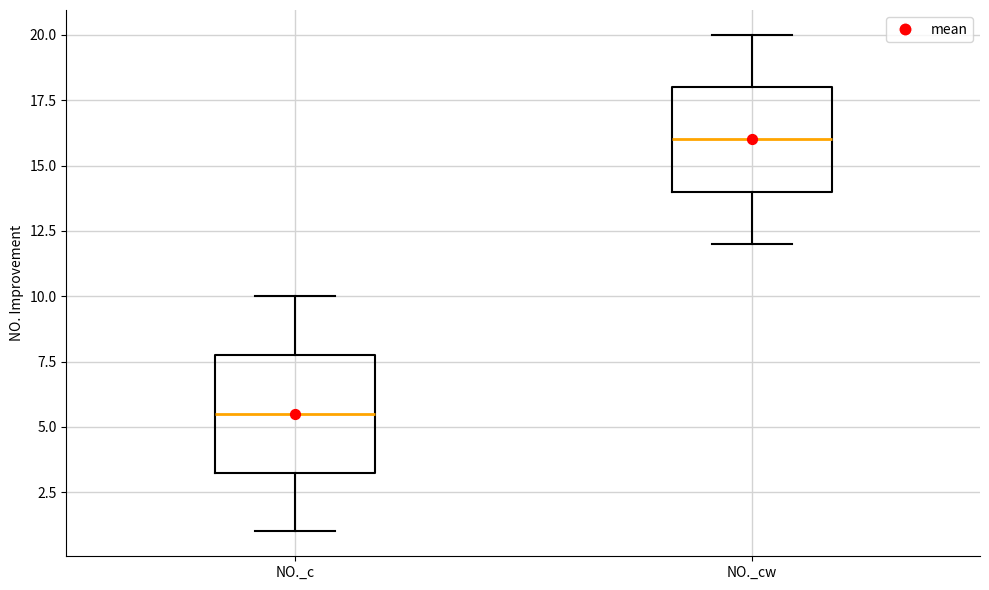

Which box has the lowest median line?

NO._c